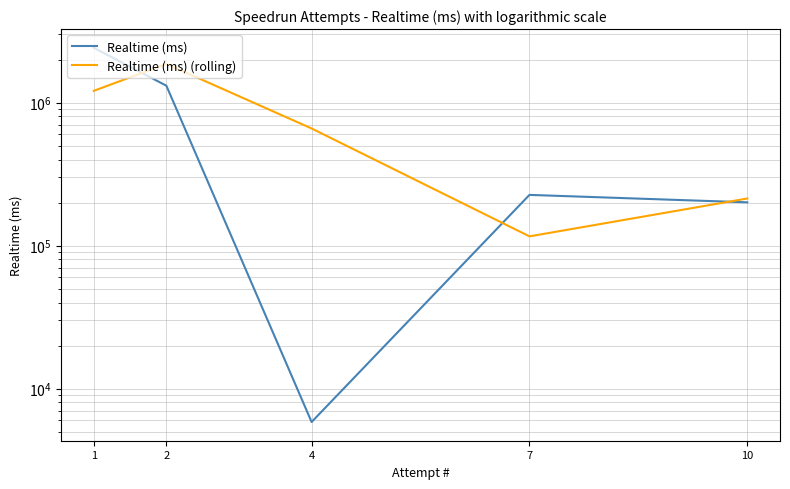

Between 10 and 4, which is larger?

10